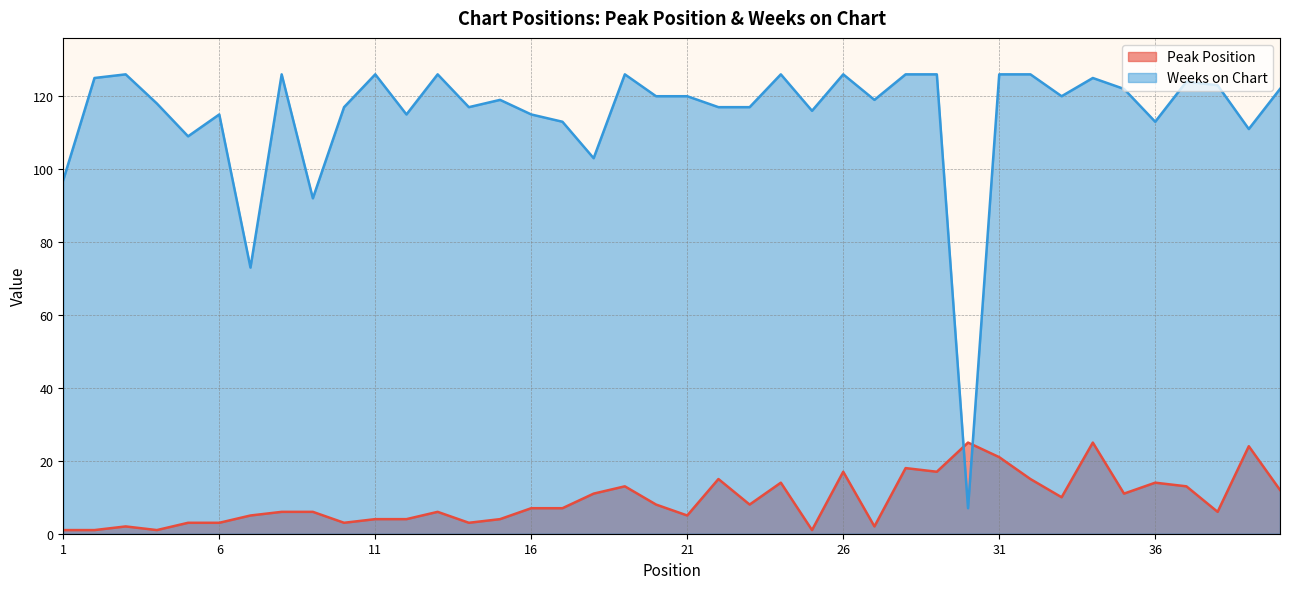

Where does the Peak Position series first go above 7?

18